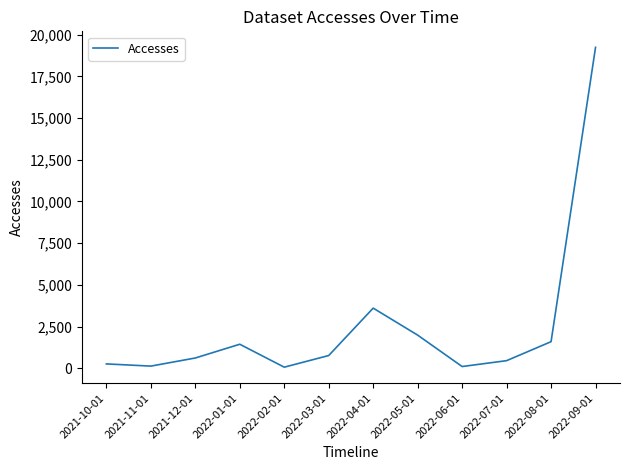

What is the minimum value shown in the chart?

71